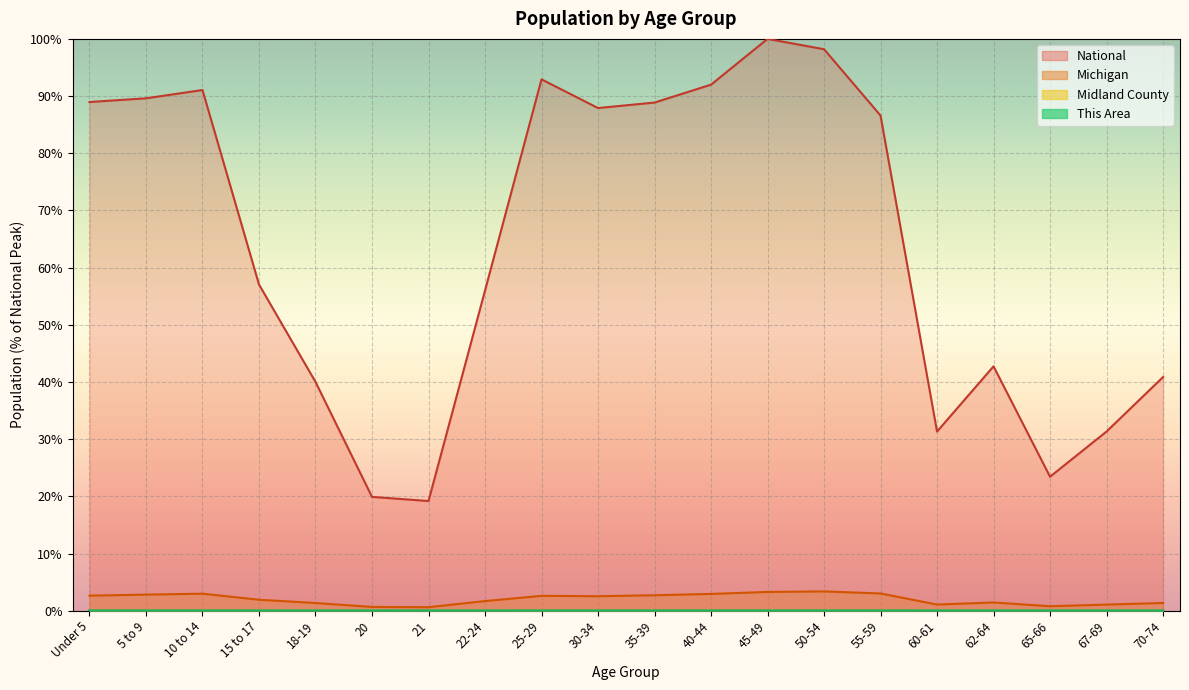

Reading left to right, transcribe all the data shown in this chart.

This Area: Under 5=0.0	5 to 9=0.0	10 to 14=0.0	15 to 17=0.0	18-19=0.0	20=0.0	21=0.0	22-24=0.0	25-29=0.0	30-34=0.0	35-39=0.0	40-44=0.0	45-49=0.0	50-54=0.0	55-59=0.0	60-61=0.0	62-64=0.0	65-66=0.0	67-69=0.0	70-74=0.0
Midland County: Under 5=0.0	5 to 9=0.0	10 to 14=0.0	15 to 17=0.0	18-19=0.0	20=0.0	21=0.0	22-24=0.0	25-29=0.0	30-34=0.0	35-39=0.0	40-44=0.0	45-49=0.0	50-54=0.0	55-59=0.0	60-61=0.0	62-64=0.0	65-66=0.0	67-69=0.0	70-74=0.0
Michigan: Under 5=2.6	5 to 9=2.8	10 to 14=3.0	15 to 17=1.9	18-19=1.3	20=0.7	21=0.6	22-24=1.7	25-29=2.6	30-34=2.5	35-39=2.7	40-44=2.9	45-49=3.3	50-54=3.4	55-59=3.0	60-61=1.1	62-64=1.4	65-66=0.8	67-69=1.1	70-74=1.3
National: Under 5=89.0	5 to 9=89.6	10 to 14=91.1	15 to 17=57.0	18-19=40.0	20=19.9	21=19.2	22-24=56.0	25-29=92.9	30-34=87.9	35-39=88.9	40-44=92.0	45-49=100.0	50-54=98.2	55-59=86.6	60-61=31.3	62-64=42.7	65-66=23.4	67-69=31.3	70-74=40.9